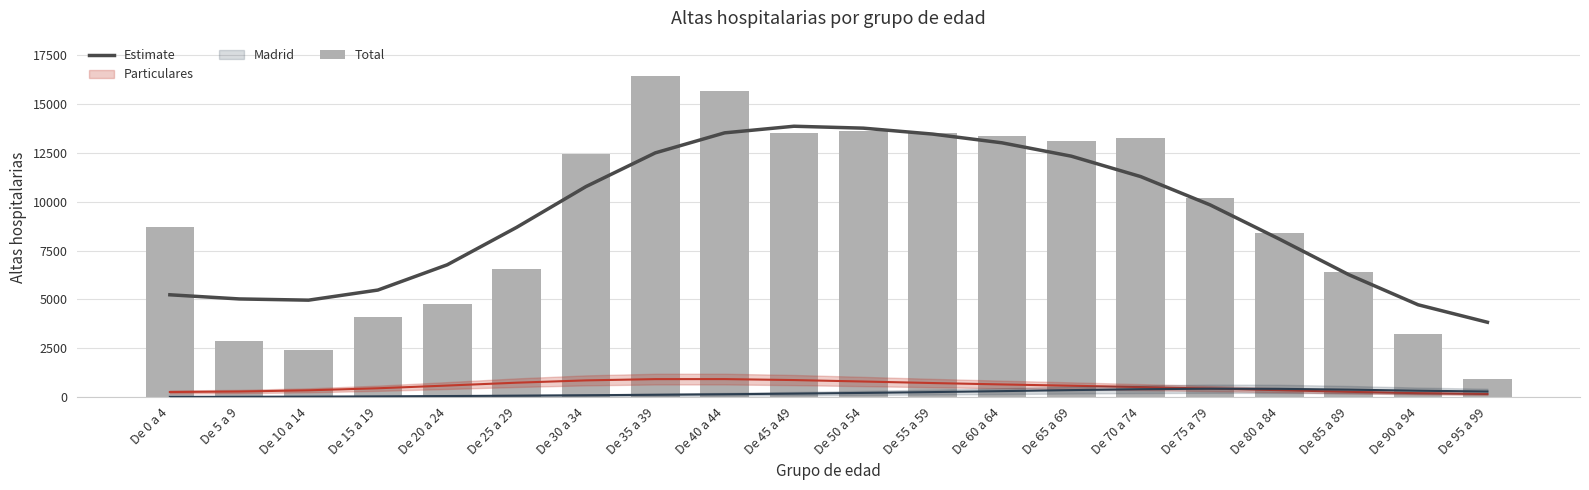

At how many categories does at least one series exceed 9272?

10